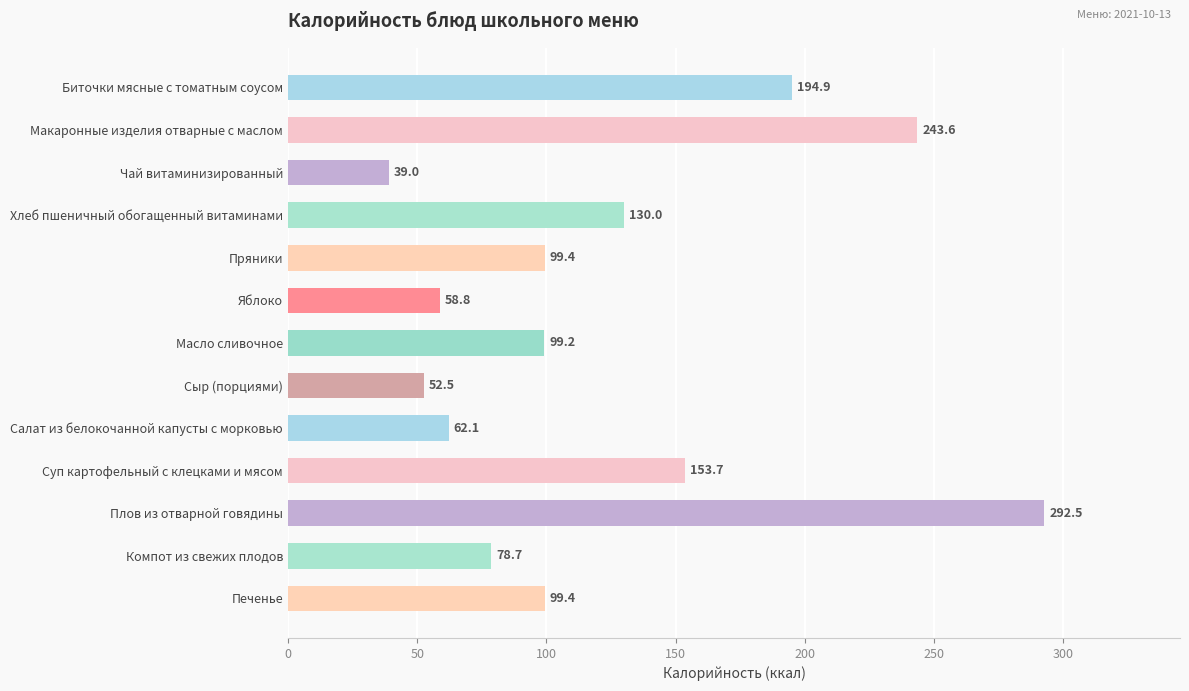

Is it true that the value at Хлеб пшеничный обогащенный витаминами is 130.0?

True